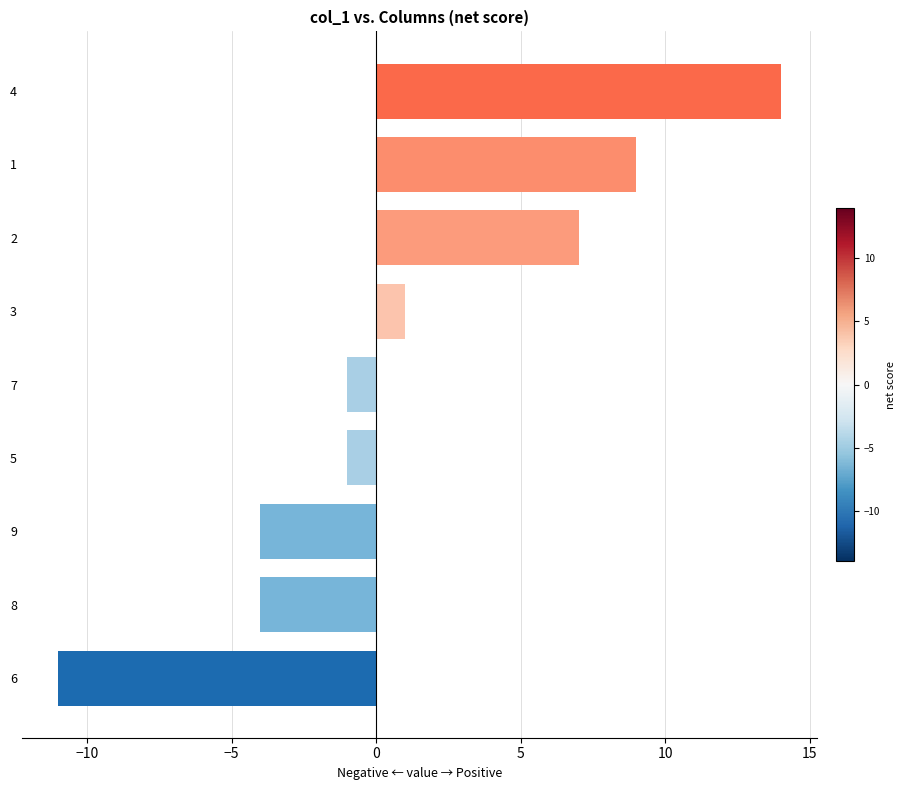

Reading bottom to top, transcribe all the data shown in this chart.

6=-11	8=-4	9=-4	5=-1	7=-1	3=1	2=7	1=9	4=14